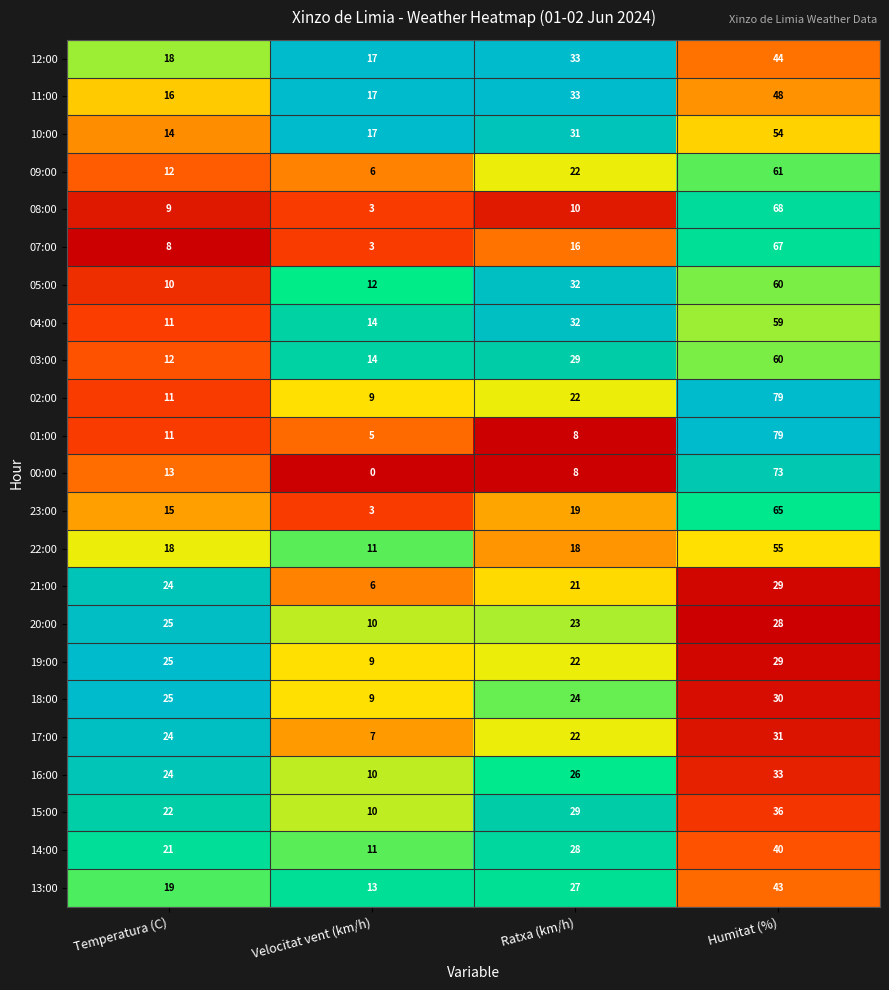

What is the maximum value shown in the chart?

79